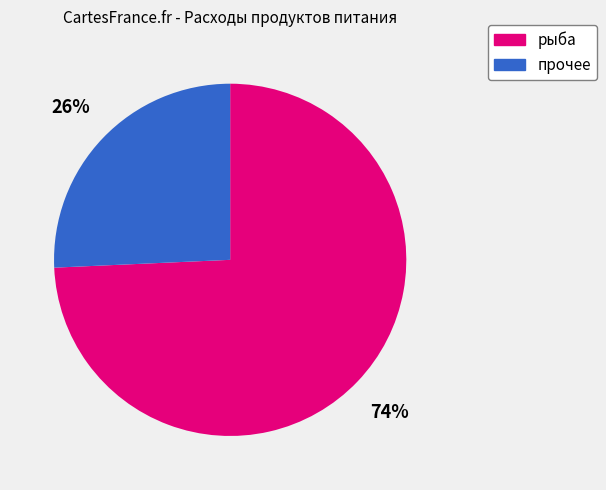

Does any single category account for the majority?

Yes